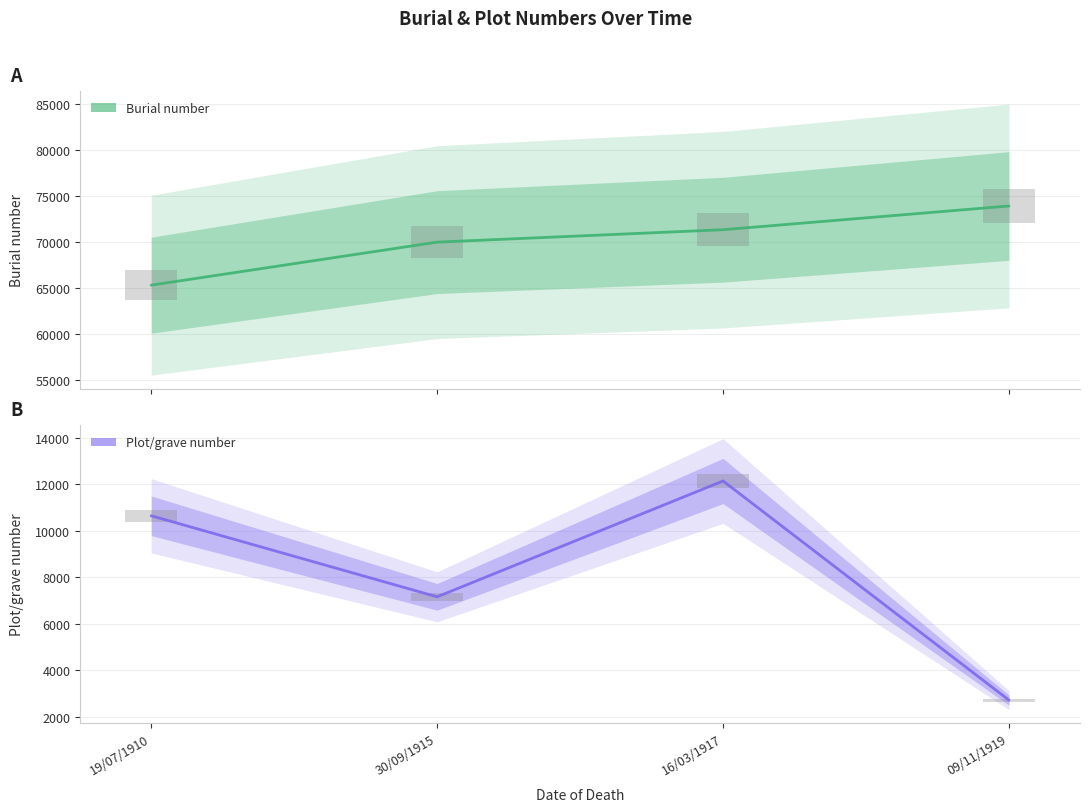

At which label is Burial number closest to 69622?

30/09/1915